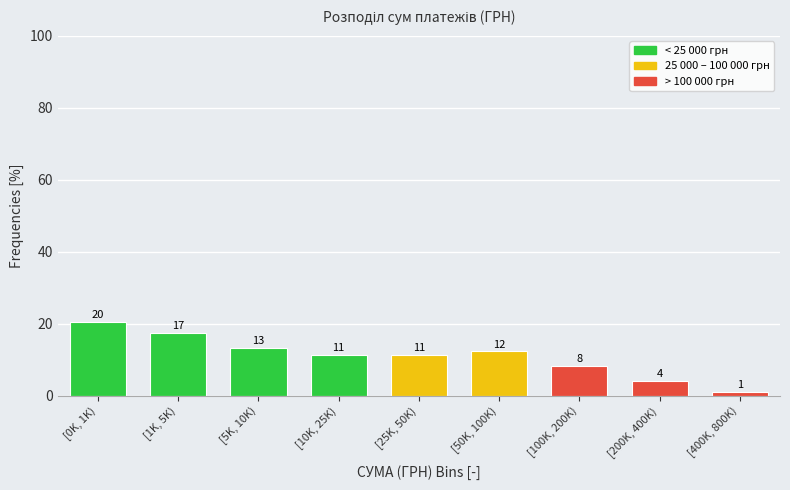

How many bars are there in total?

9